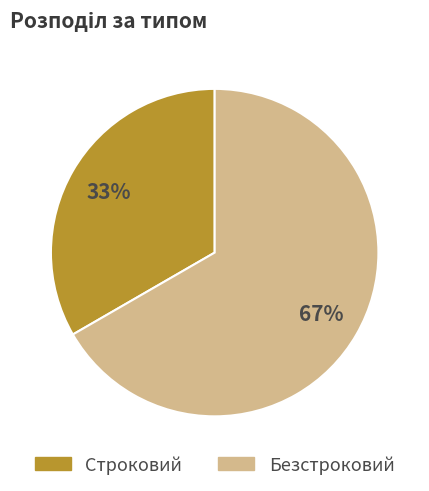

Is Безстроковий the majority of the pie?

Yes